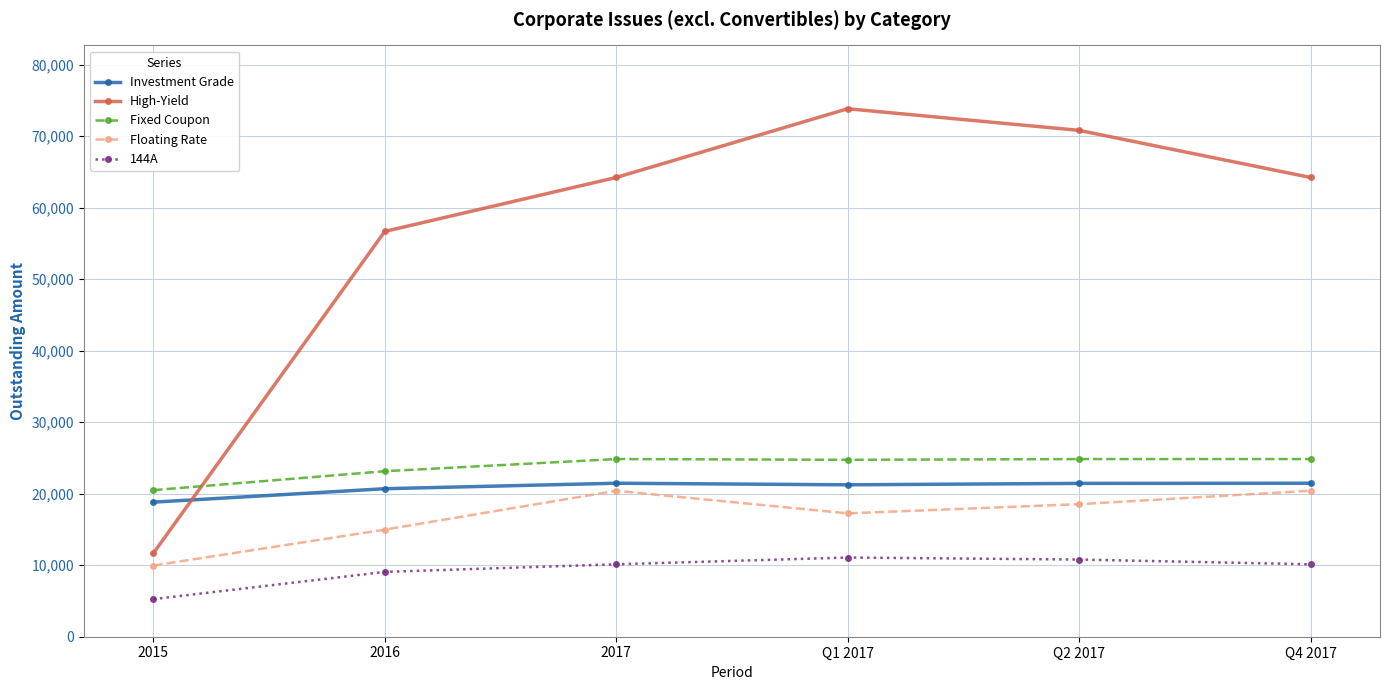

At which label is Fixed Coupon closest to 22676?

2016